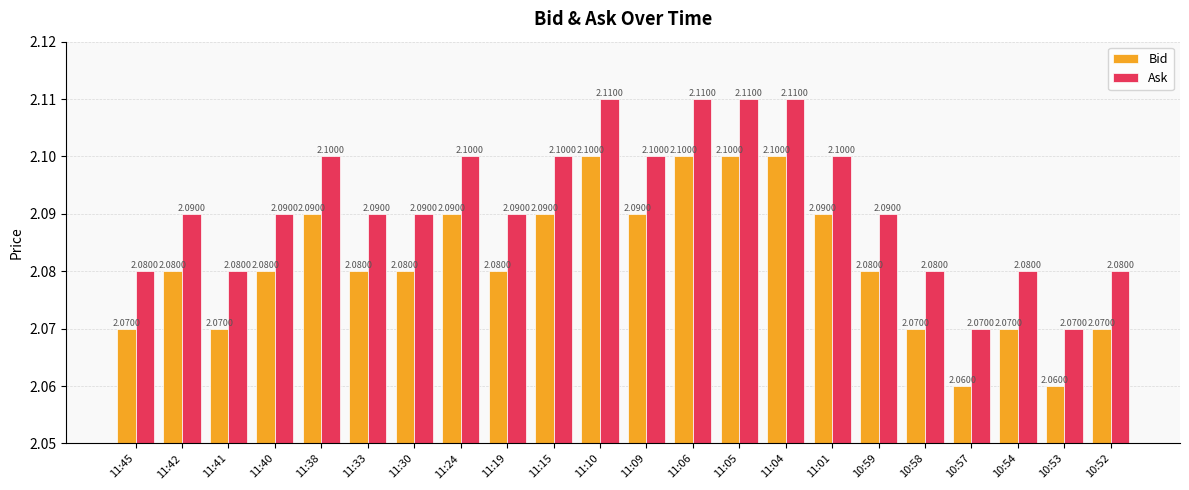

Count the Ask values in the range 2 to 3.

22